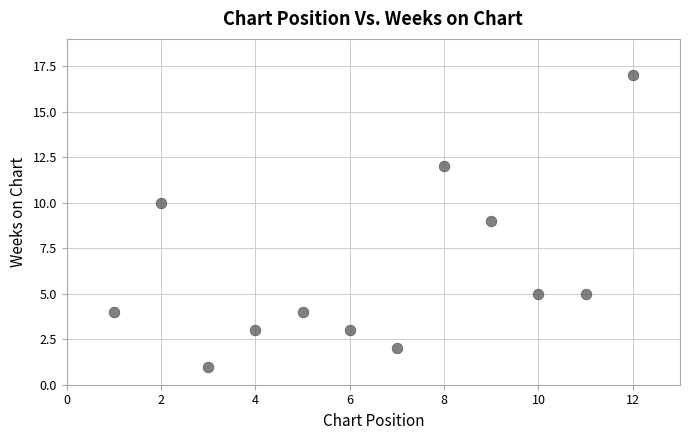

What is the range of X values (max minus min)?

11